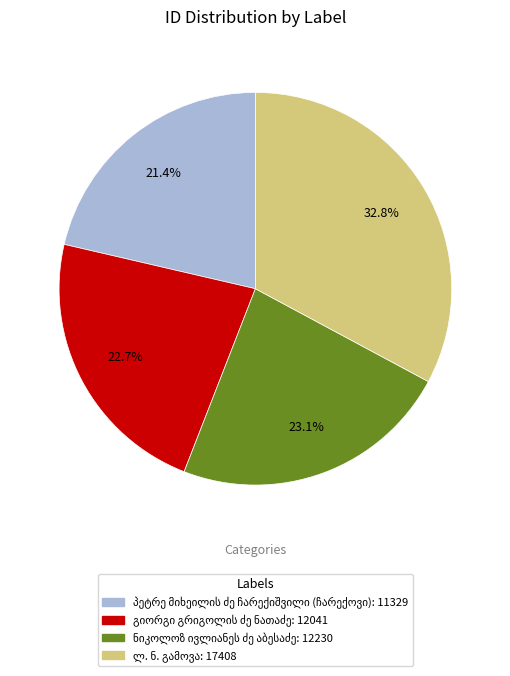

Does any single category account for the majority?

No